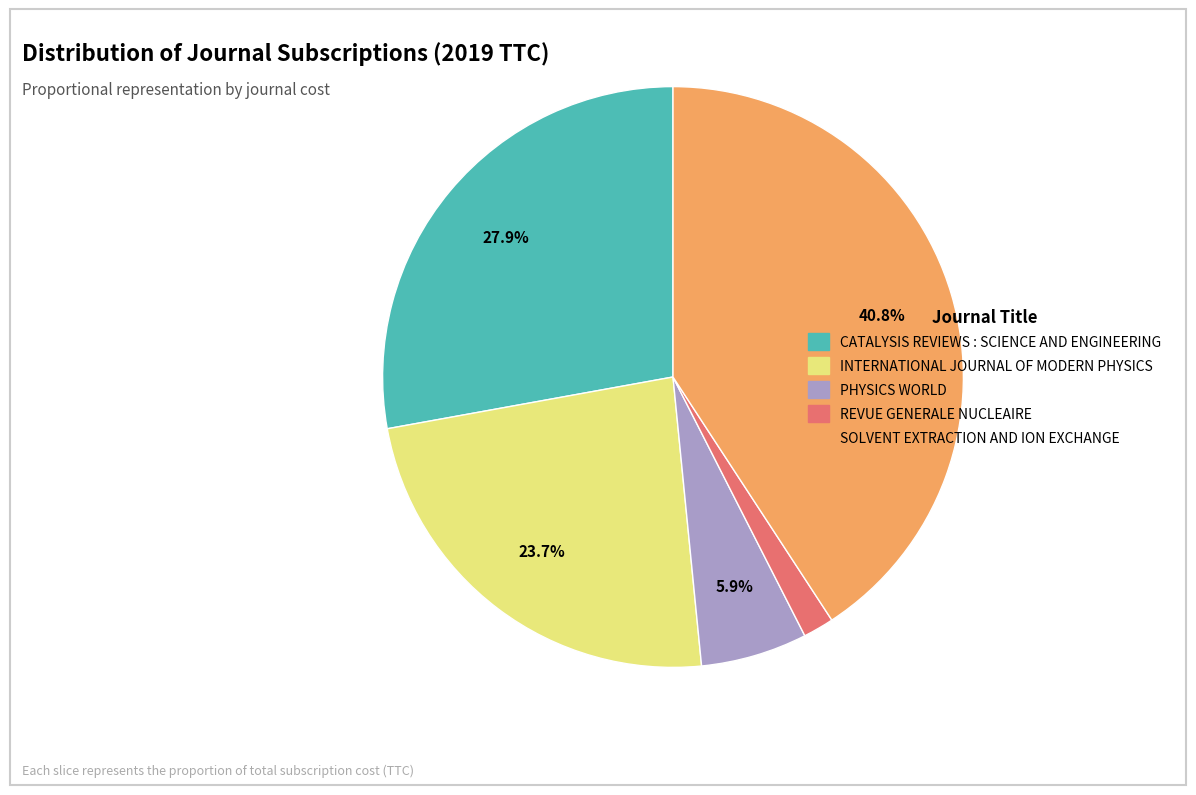

Does CATALYSIS REVIEWS : SCIENCE AND ENGINEERING account for over 50% of the chart?

No